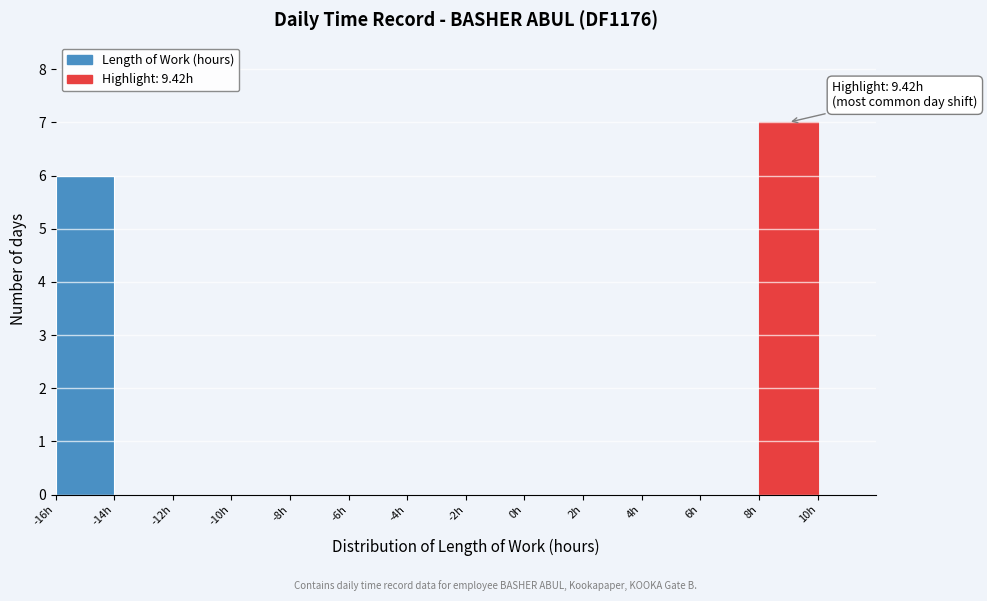

Which range on the x-axis has the tallest bar?

8 to 10